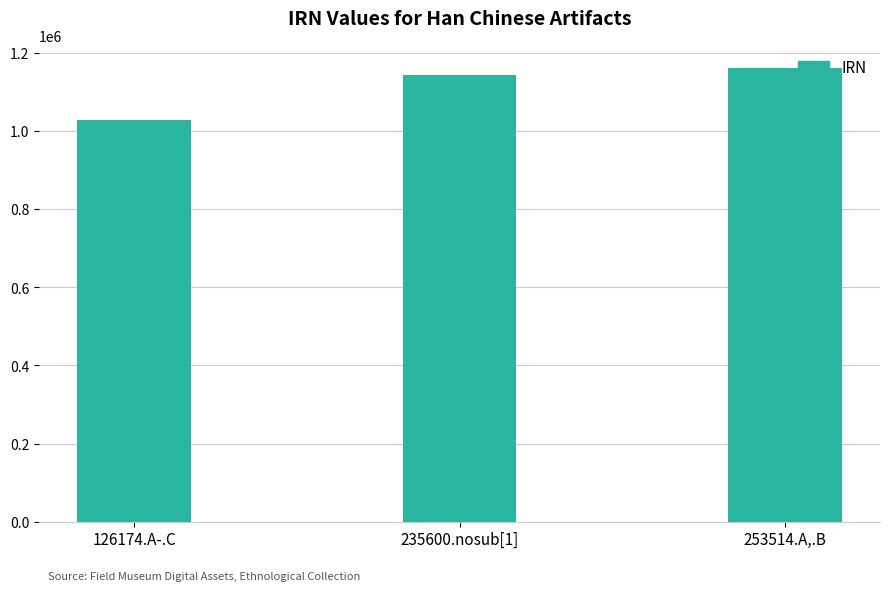

What is the difference between the maximum and second lowest values?

19262